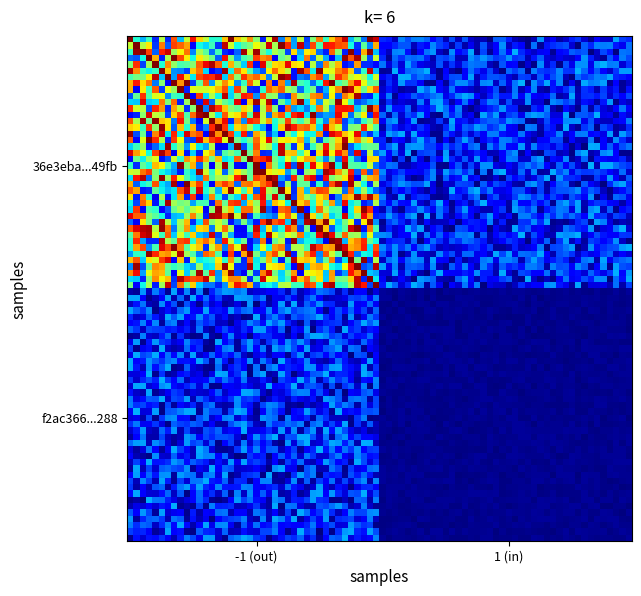

What is the minimum value shown in the chart?

-1